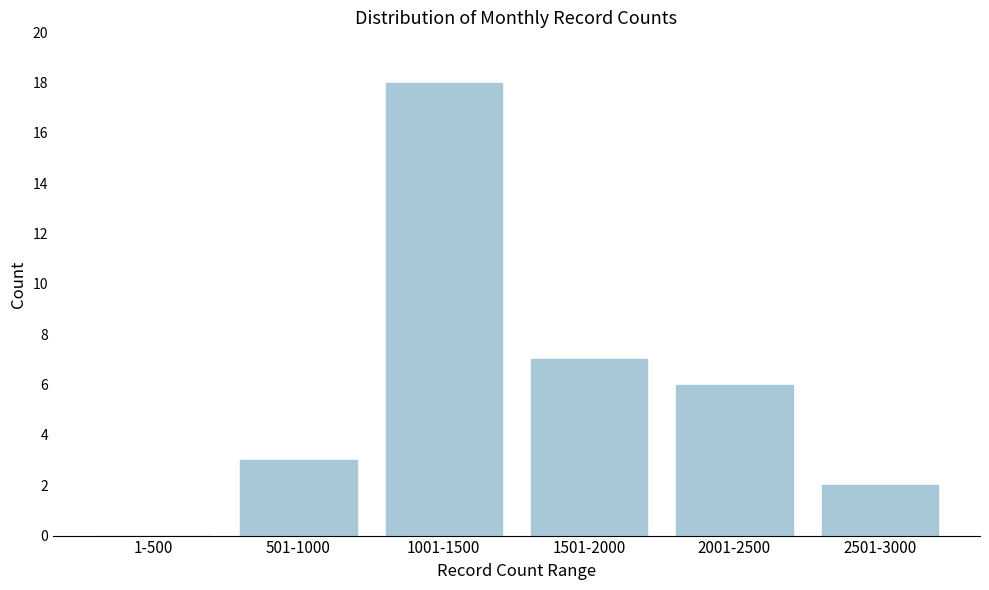

Reading left to right, extract all data points from this chart.

1-500=0	501-1000=3	1001-1500=18	1501-2000=7	2001-2500=6	2501-3000=2